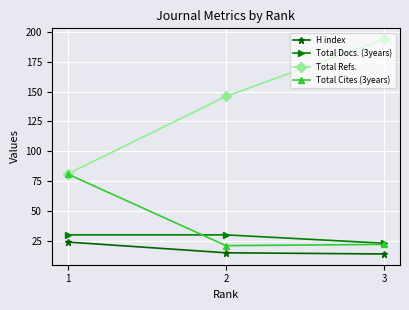

Which series has the largest range (max minus min)?

Total Refs.